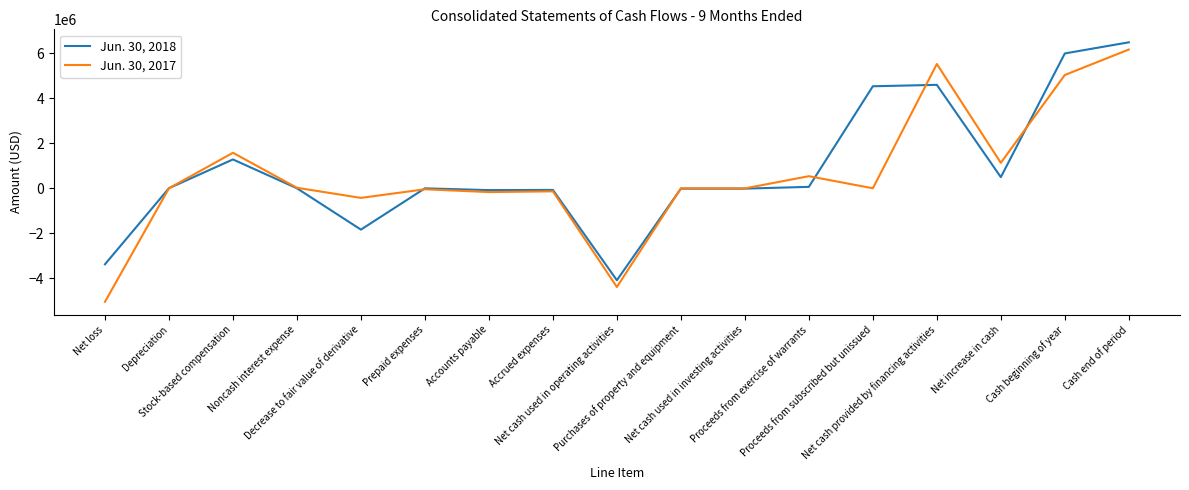

What are all the series names shown in the legend?

Jun. 30, 2018, Jun. 30, 2017